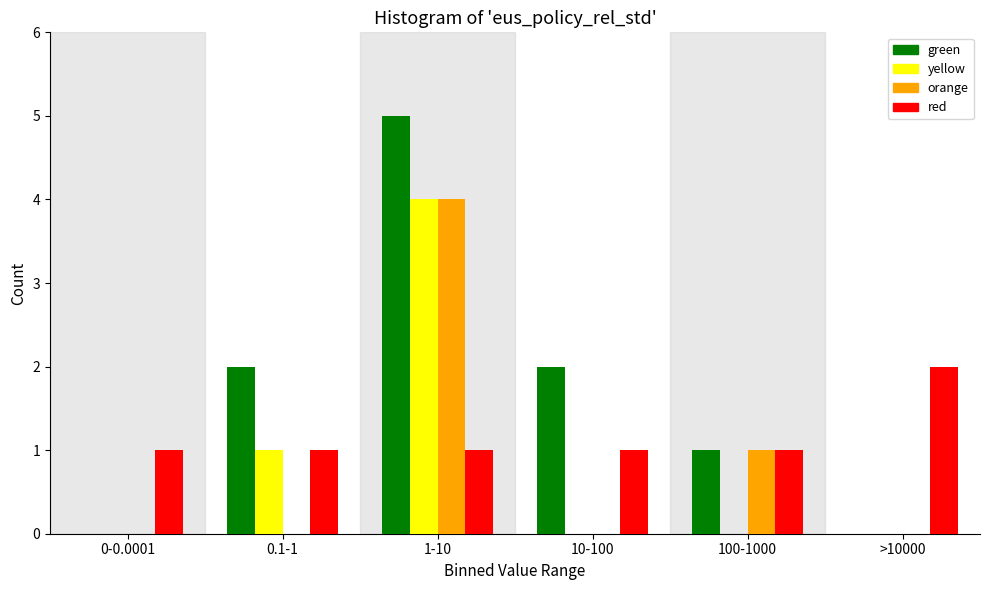

Reading right to left, extract all data points from this chart.

green: >10000=0	100-1000=1	10-100=2	1-10=5	0.1-1=2	0-0.0001=0
yellow: >10000=0	100-1000=0	10-100=0	1-10=4	0.1-1=1	0-0.0001=0
orange: >10000=0	100-1000=1	10-100=0	1-10=4	0.1-1=0	0-0.0001=0
red: >10000=2	100-1000=1	10-100=1	1-10=1	0.1-1=1	0-0.0001=1